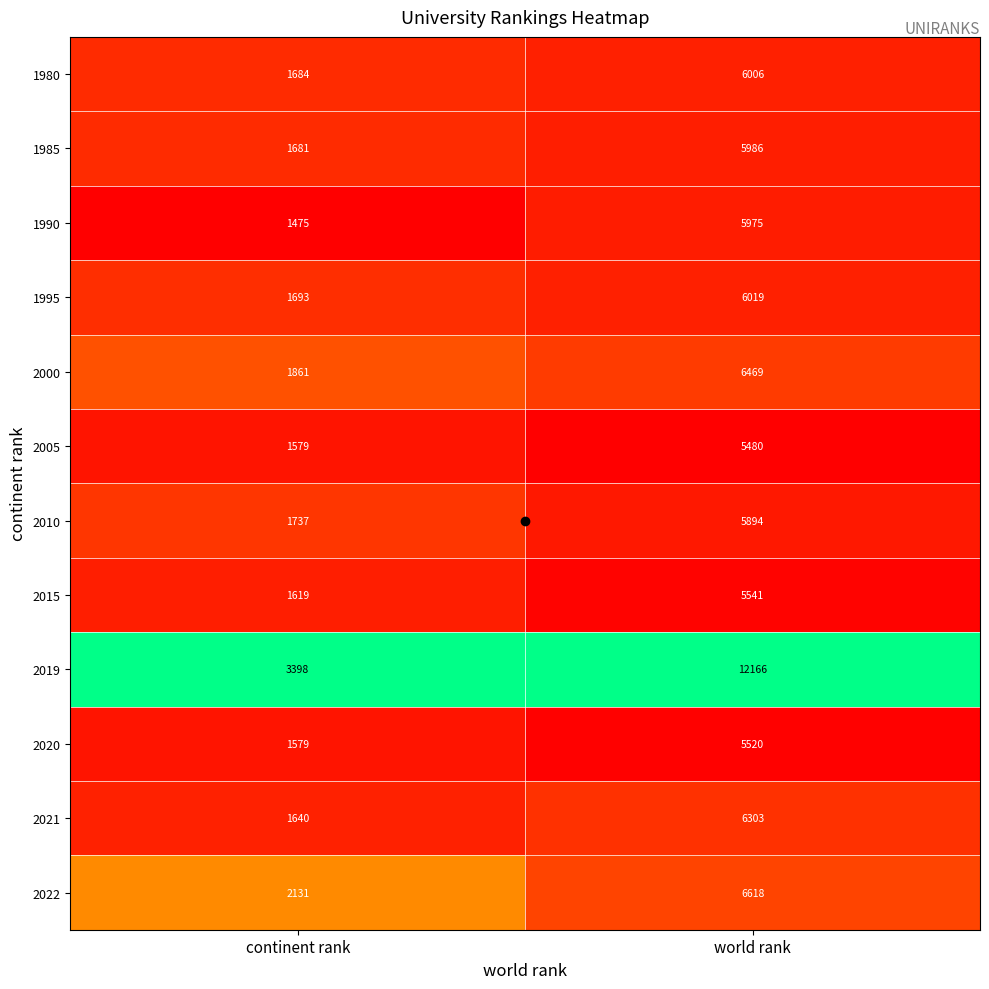

Rank the series by their maximum value, from lowest to highest.

2005, 2020, 2015, 2010, 1990, 1985, 1980, 1995, 2021, 2000, 2022, 2019